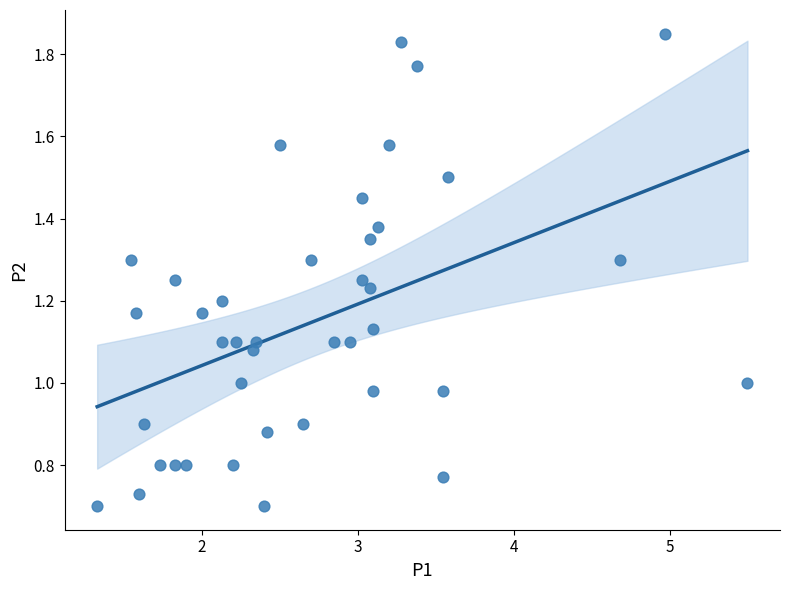

What is the range of X values (max minus min)?

4.2